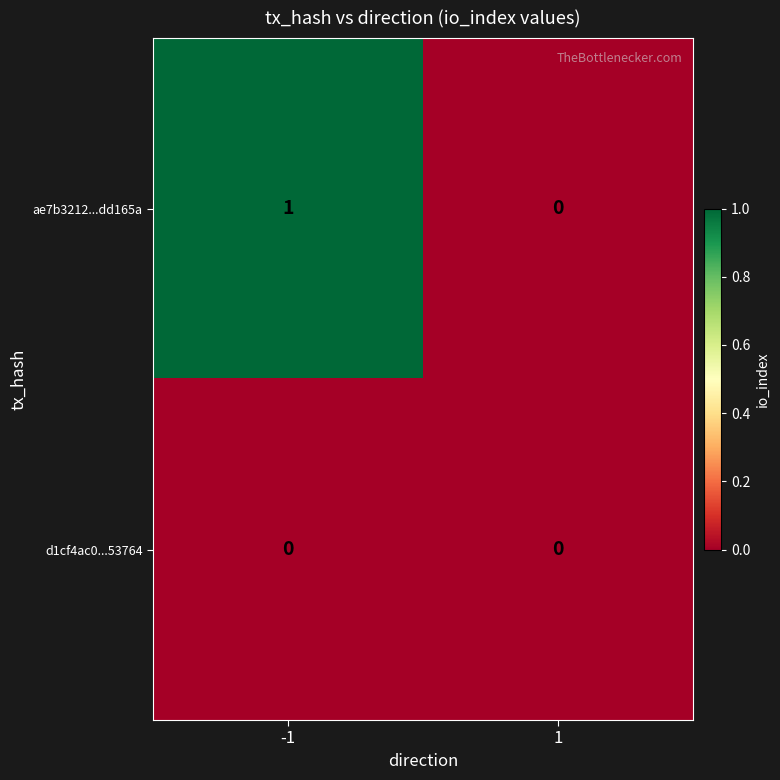

Which series has the widest spread of values?

ae7b3212...dd165a